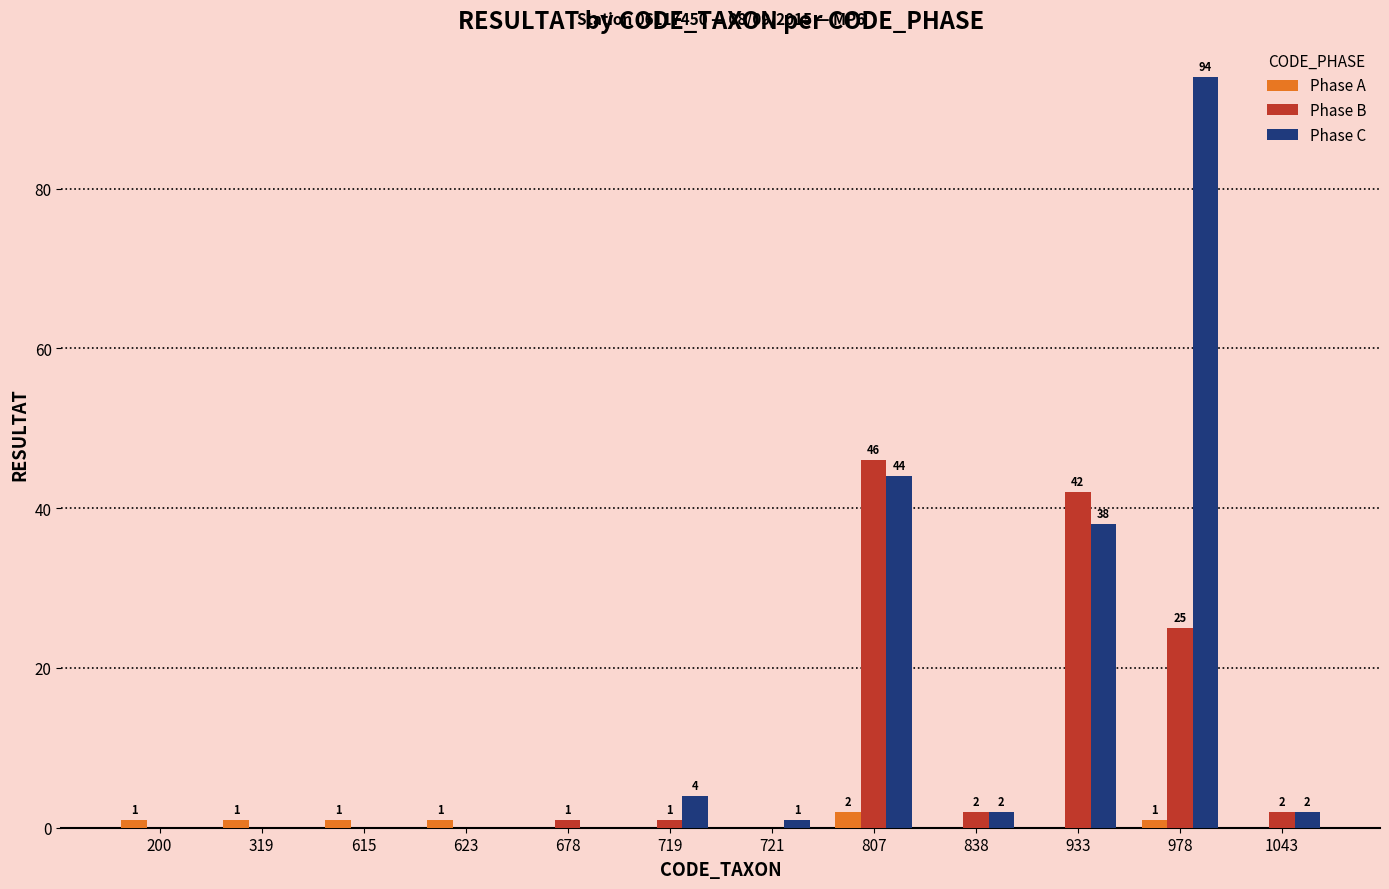

What is the greatest value displayed?

94